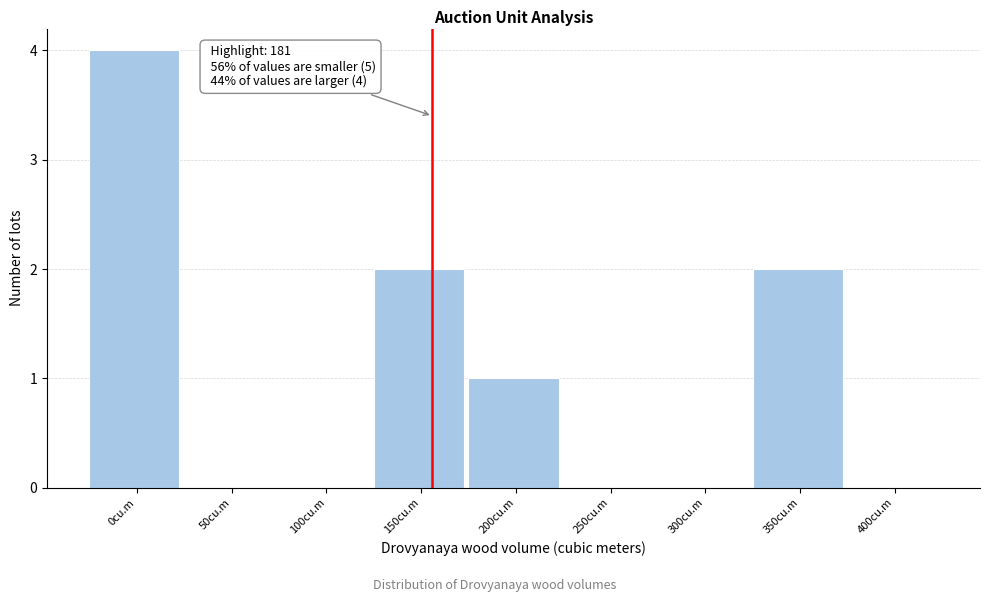

Reading left to right, what are all the values shown in this chart?

0cu.m=4	50cu.m=0	100cu.m=0	150cu.m=2	200cu.m=1	250cu.m=0	300cu.m=0	350cu.m=2	400cu.m=0